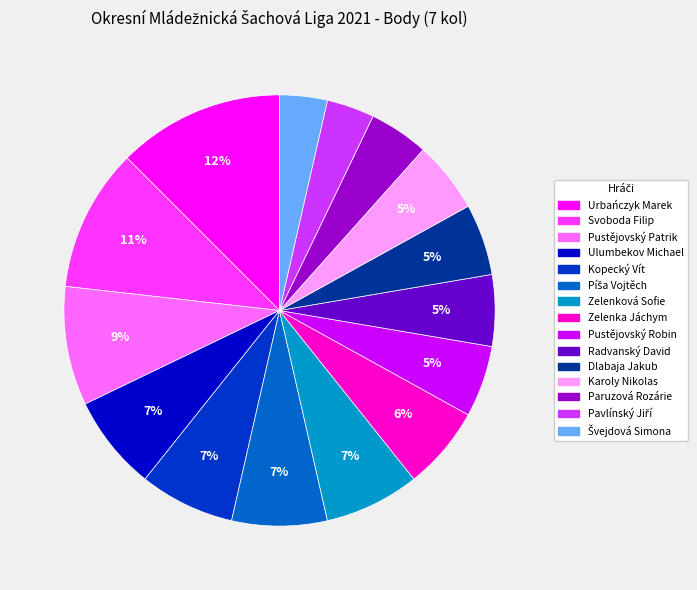

The Svoboda Filip slice represents 2% of the pie. True or false?

False